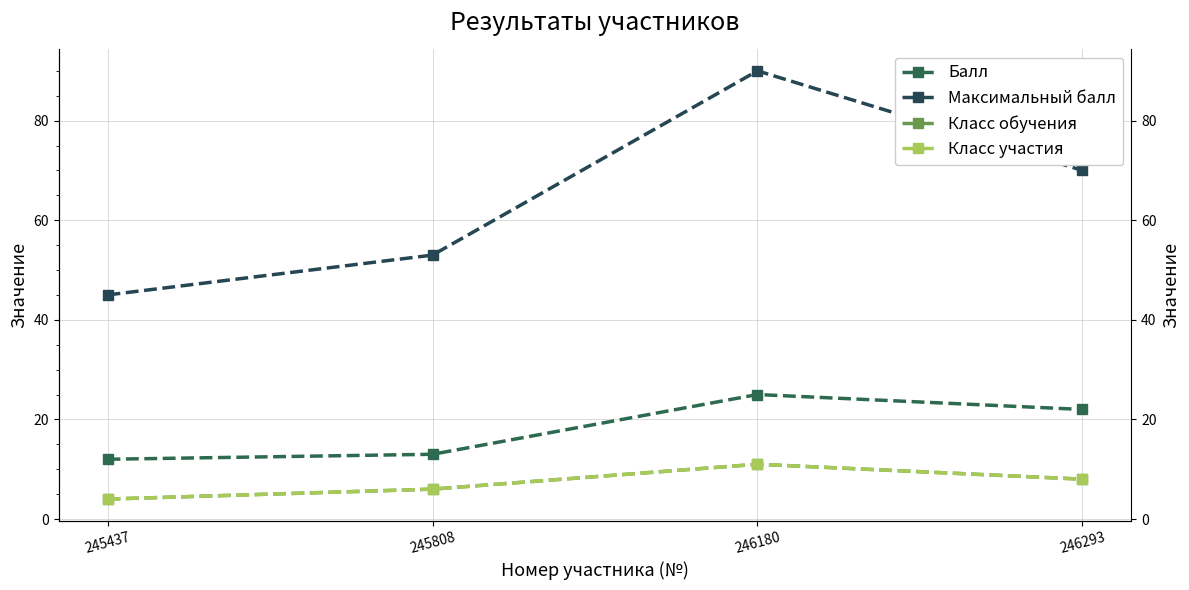

List the labels in order of Класс обучения value, largest first.

246180, 246293, 245808, 245437